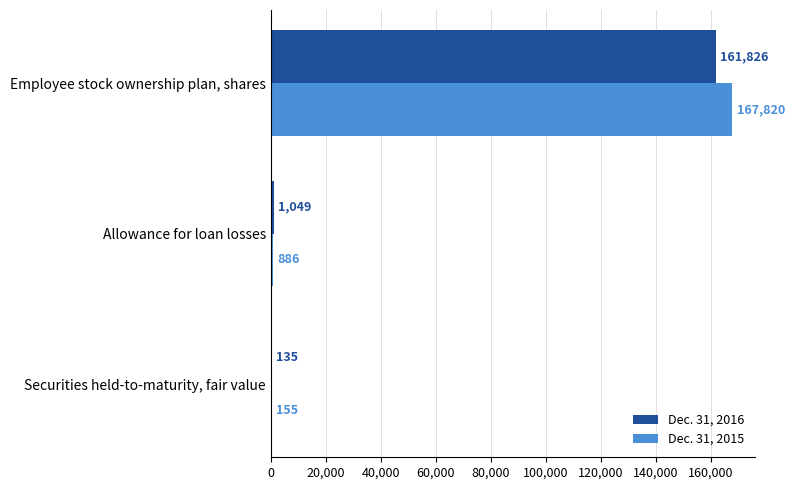

Where is Dec. 31, 2016 nearest to the value 80980?

Allowance for loan losses